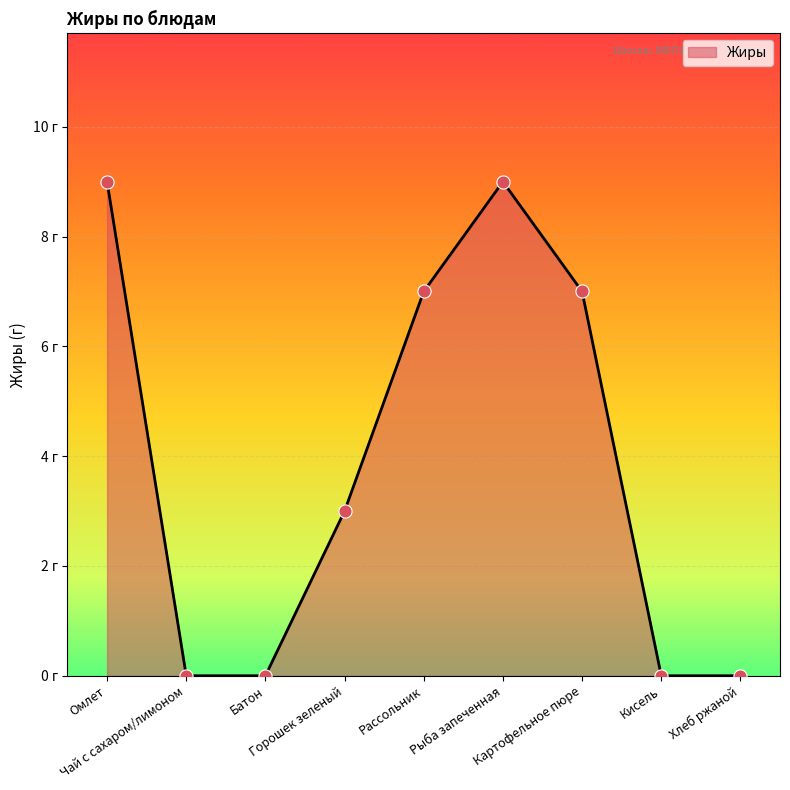

Between Рассольник and Батон, which is larger?

Рассольник